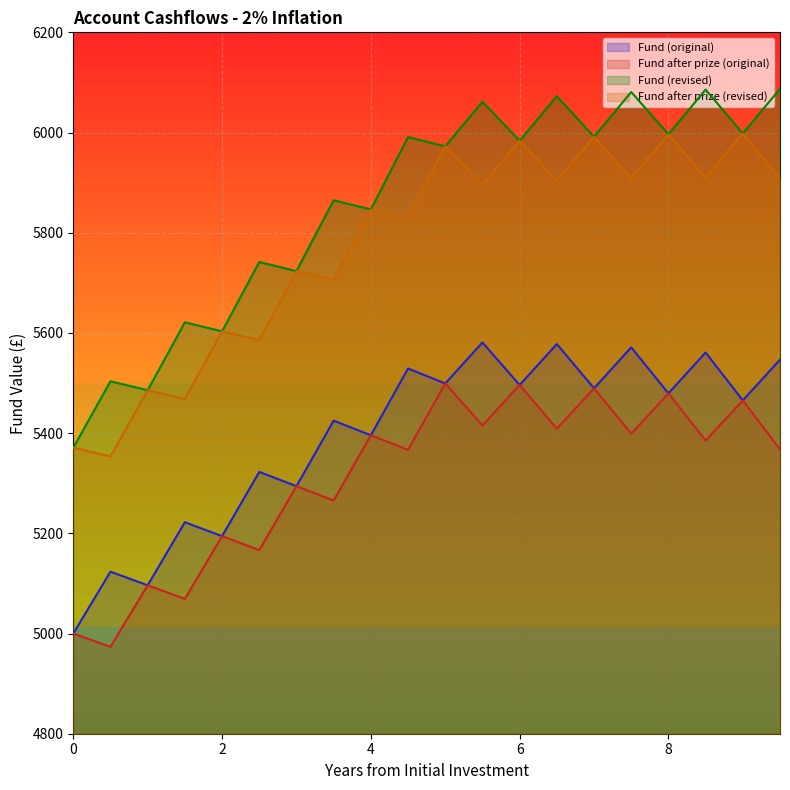

List the series in order of their peak value, lowest first.

Fund after prize (original), Fund (original), Fund after prize (revised), Fund (revised)